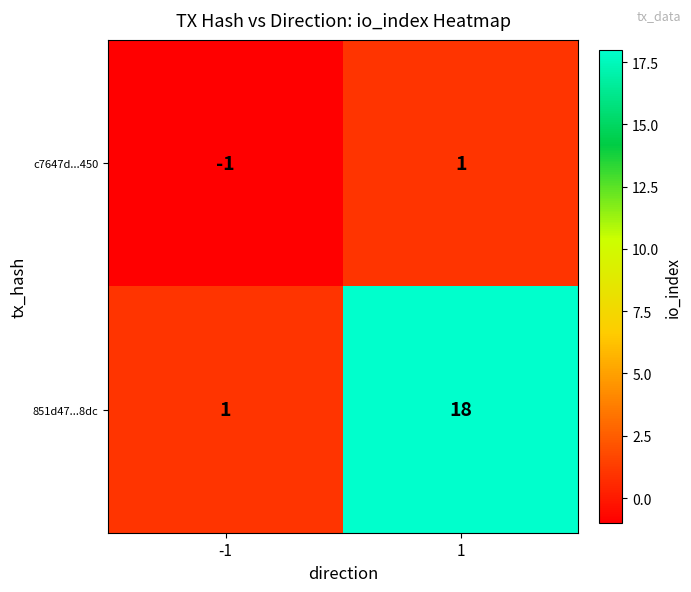

How many series are shown in this chart?

2